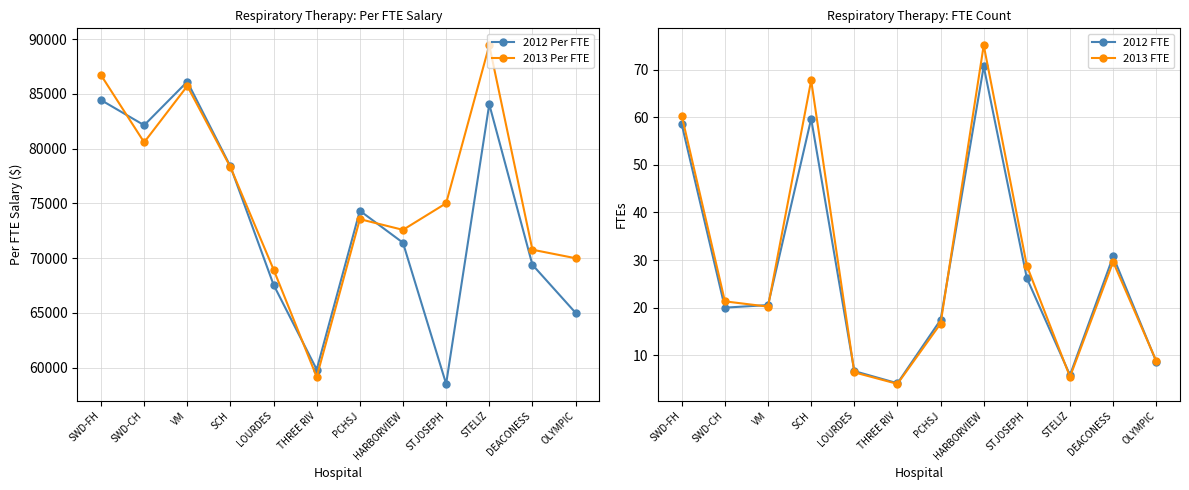

What is the label of the 9th point from the left?

STJOSEPH